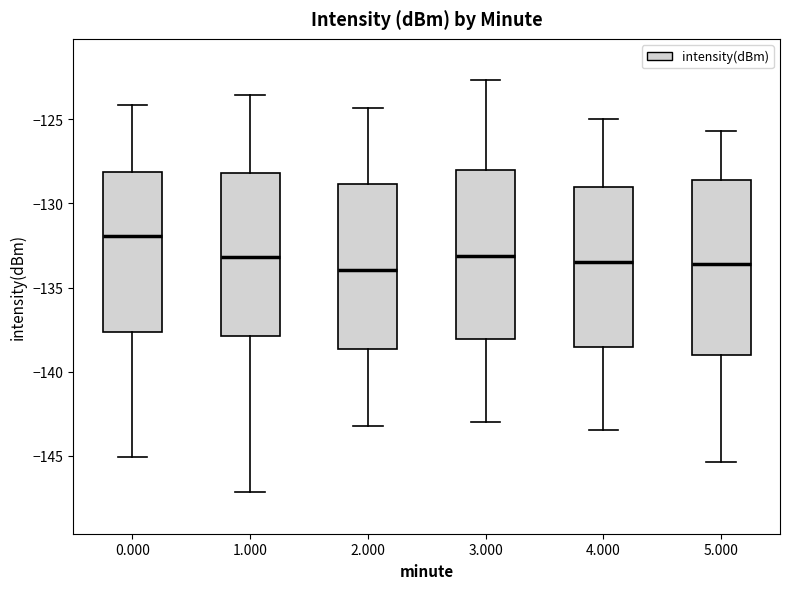

Reading left to right, read every box against the y-axis: the position of its median line, the range the box covers, and the ends of its whiskers. The values are not printed on the chart, so give them approximately, as read against the axis.

0.000: median -132.0, box -137.5 to -128.0, whiskers -145.0 to -124.0
1.000: median -133.0, box -138.0 to -128.0, whiskers -147.0 to -123.5
2.000: median -134.0, box -138.5 to -129.0, whiskers -143.0 to -124.5
3.000: median -133.0, box -138.0 to -128.0, whiskers -143.0 to -122.5
4.000: median -133.5, box -138.5 to -129.0, whiskers -143.5 to -125.0
5.000: median -133.5, box -139.0 to -128.5, whiskers -145.5 to -125.5